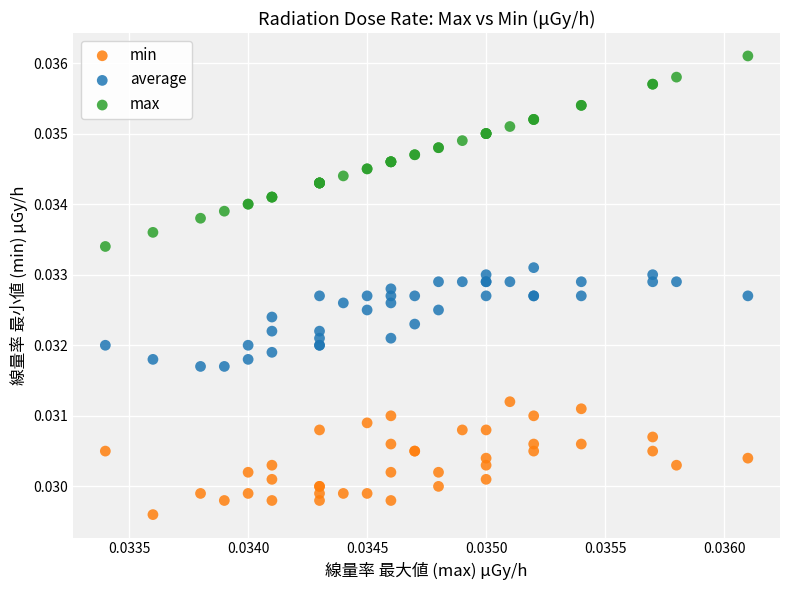

Which series has the largest Y range (max minus min)?

max